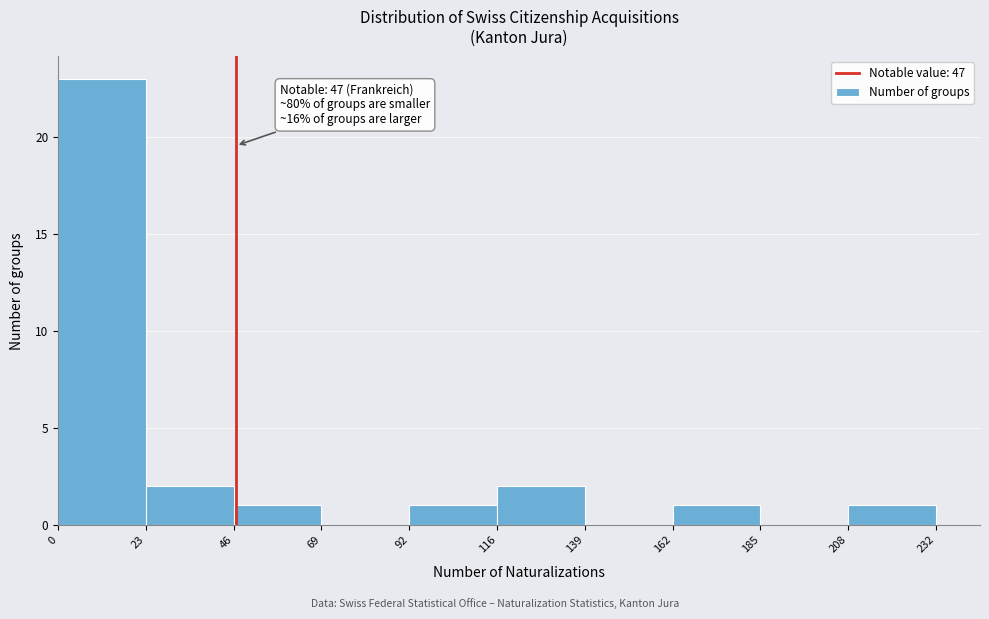

Over which range of the x-axis is the bar tallest?

0 to 23